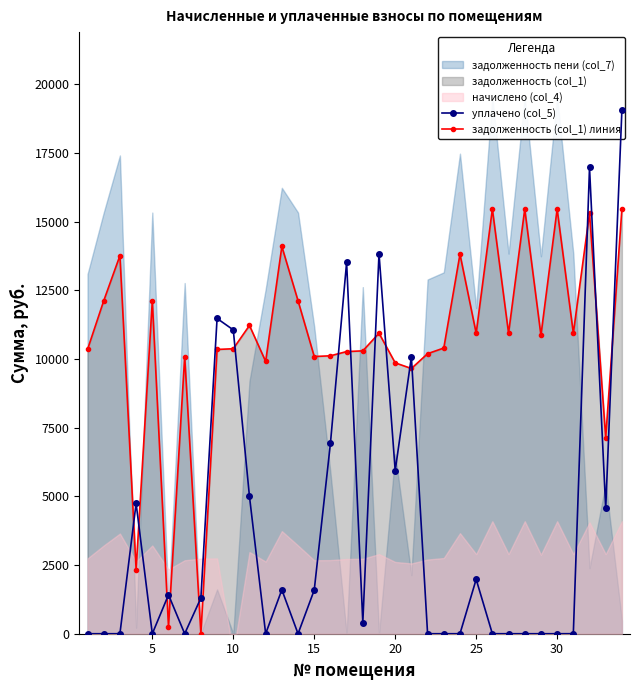

How many values in задолженность (col_1) линия are above zero?

33